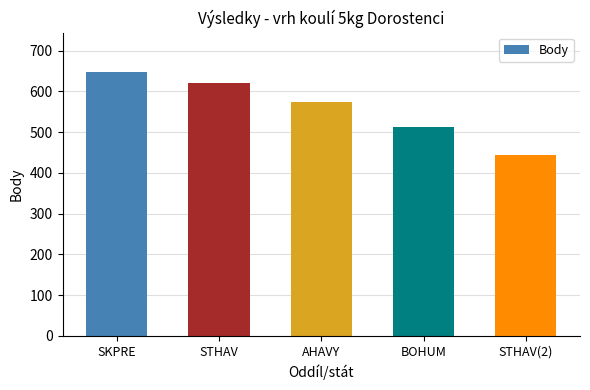

What value does the data have at STHAV(2)?

445